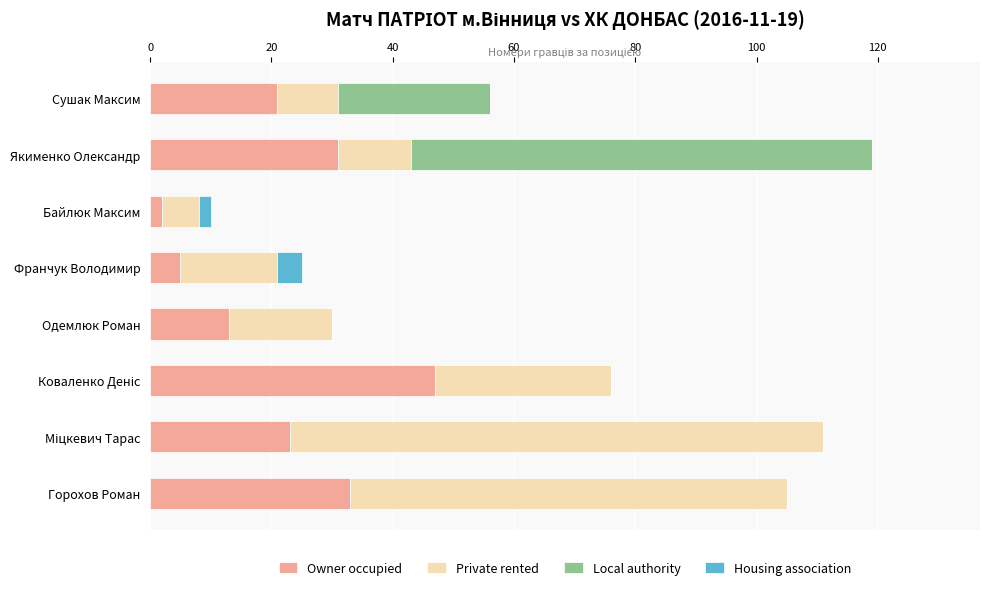

What is the highest value of the Owner occupied series?

47